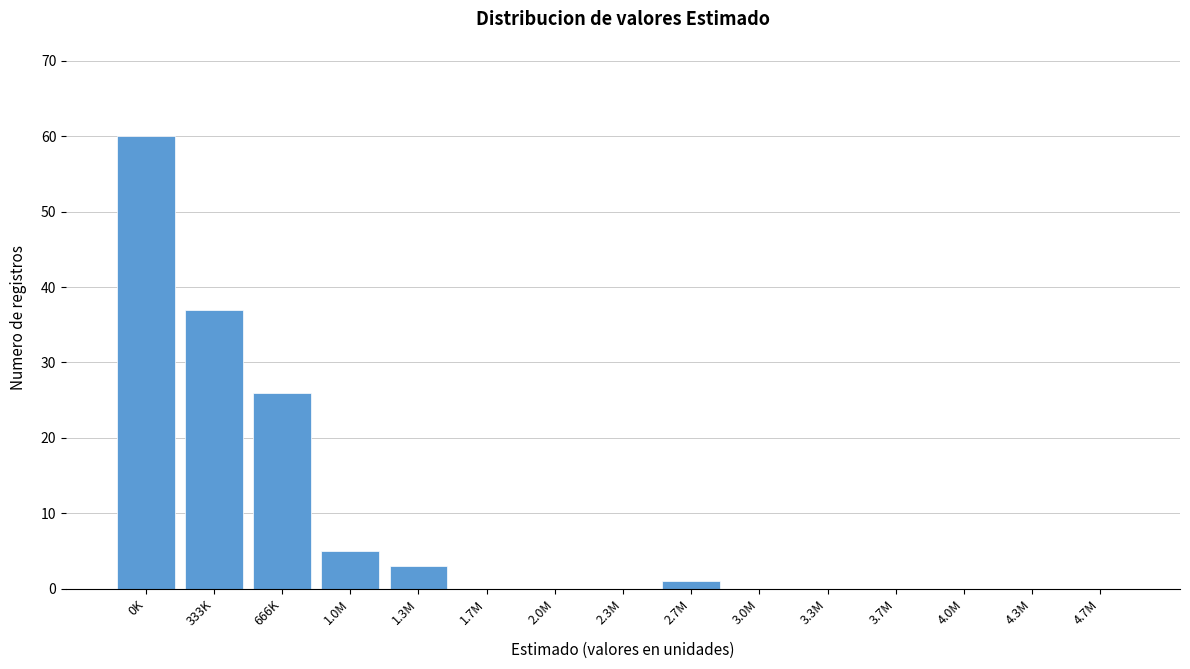

Reading left to right, transcribe all the data shown in this chart.

0K=60	333K=37	666K=26	1.0M=5	1.3M=3	1.7M=0	2.0M=0	2.3M=0	2.7M=1	3.0M=0	3.3M=0	3.7M=0	4.0M=0	4.3M=0	4.7M=0